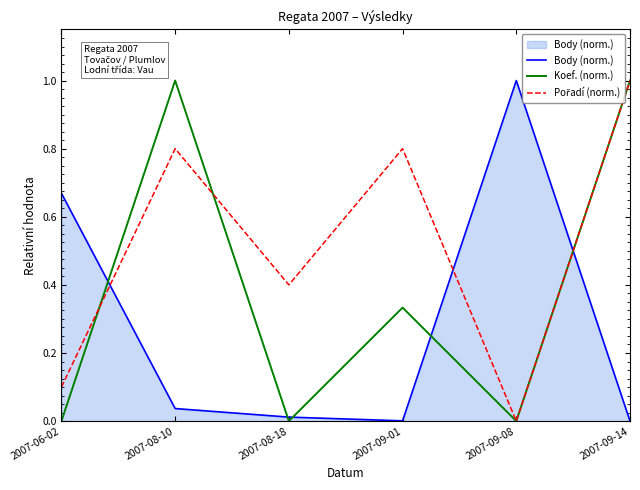

At which category is the sum across all series the highest?

2007-09-14